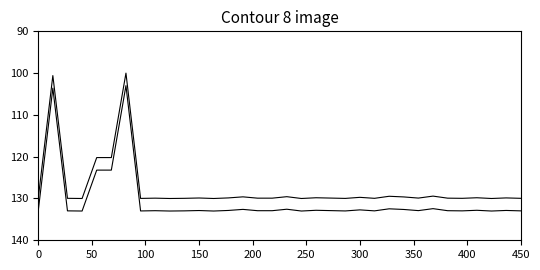

The Ilość (offset) series shows 231.2 at 30. True or false?

False